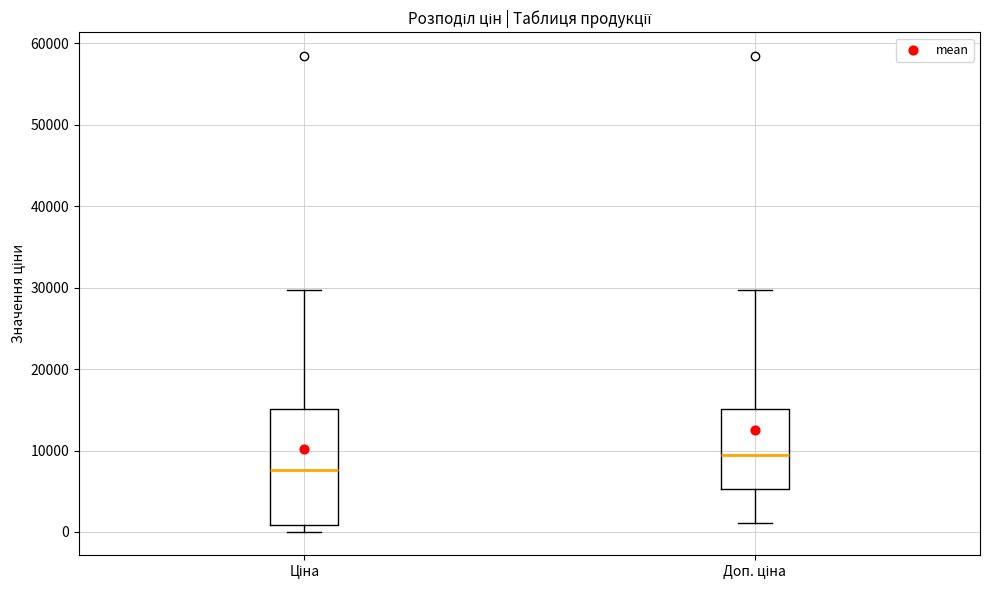

Which box has the lowest median line?

Ціна